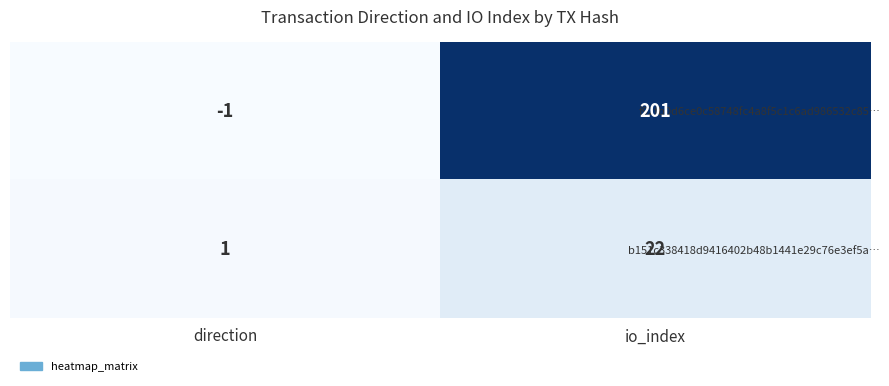

Which series has the largest total across all categories?

f92fb0d6ce0c58748fc4a8f5c1c6ad986532c85…